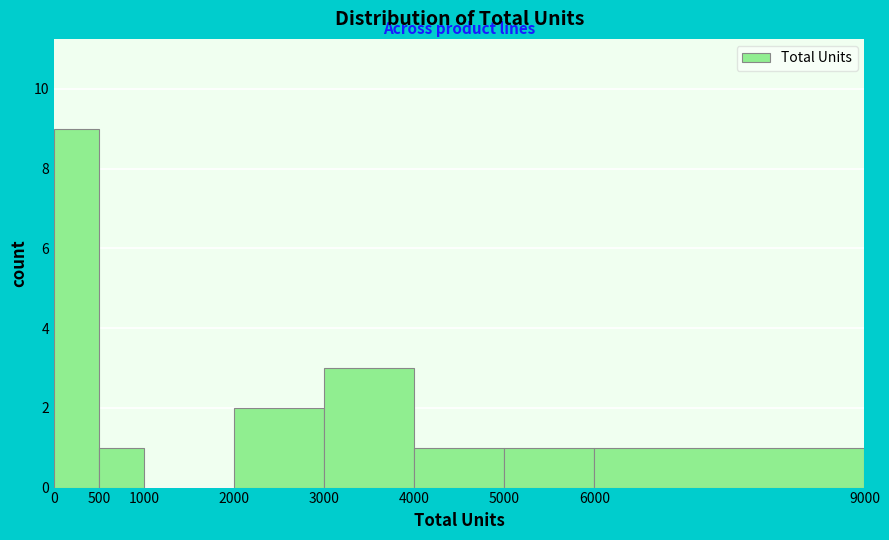

Reading left to right, transcribe this chart: for each bar, give the range it covers on the x-axis and its height. The values are not printed on the chart, so give them approximately, as read against the axis.

0 to 500: 9
500 to 1000: 1
1000 to 2000: 0
2000 to 3000: 2
3000 to 4000: 3
4000 to 5000: 1
5000 to 6000: 1
6000 to 9000: 1